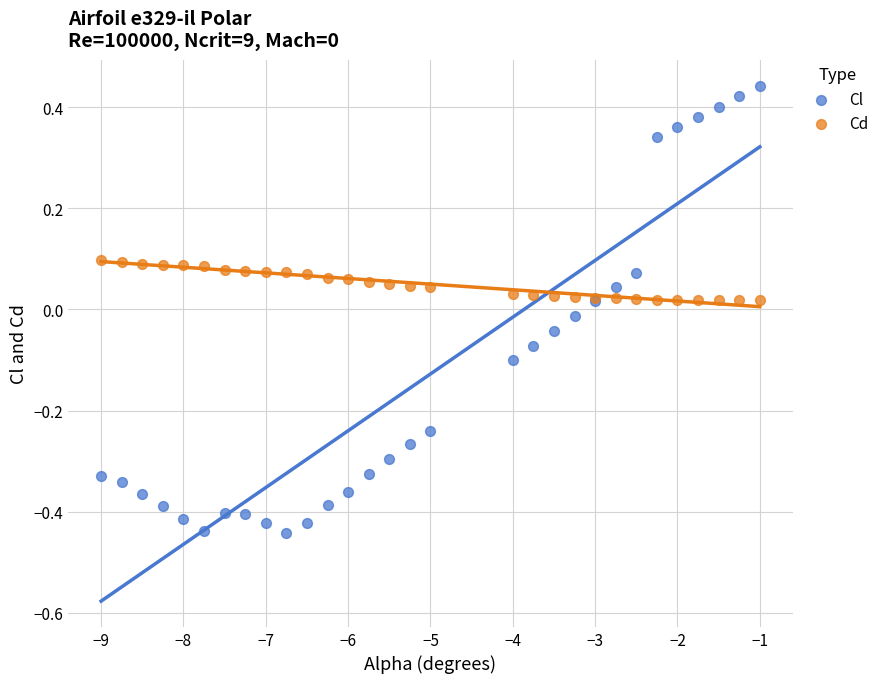

What is the X range (max minus min) for the scatter plot?

8.0